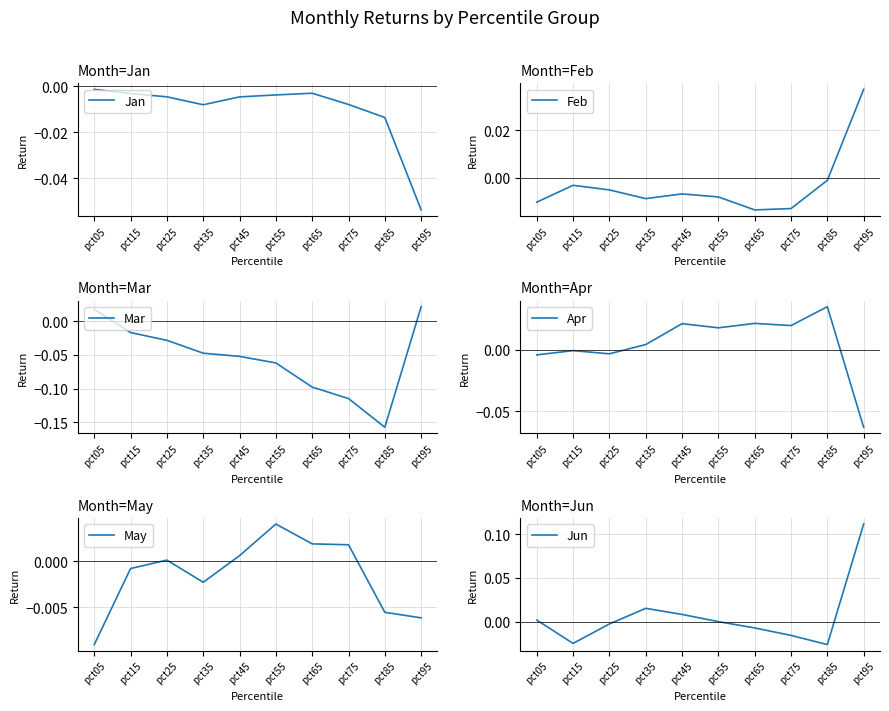

How many positive values does the Feb series have?

1